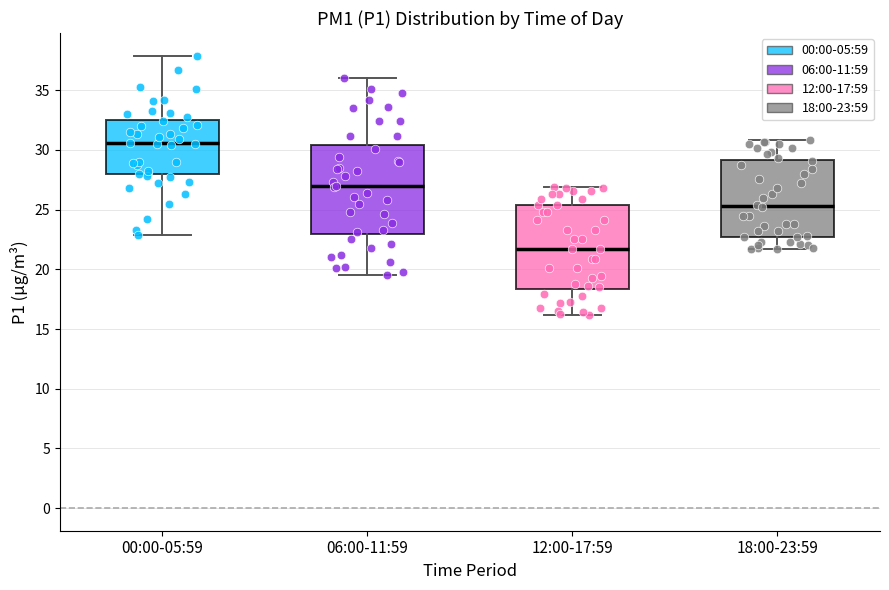

Reading left to right, transcribe this box plot: for each box, give where its median line is, the range the box spans, and where its two whiskers end, as read against the y-axis. The values are not printed on the chart, so give them approximately, as read against the axis.

00:00-05:59: median 30.5, box 28.0 to 32.5, whiskers 23.0 to 38.0
06:00-11:59: median 27.0, box 23.0 to 30.5, whiskers 19.5 to 36.0
12:00-17:59: median 21.5, box 18.5 to 25.5, whiskers 16.0 to 27.0
18:00-23:59: median 25.5, box 22.5 to 29.0, whiskers 21.5 to 31.0